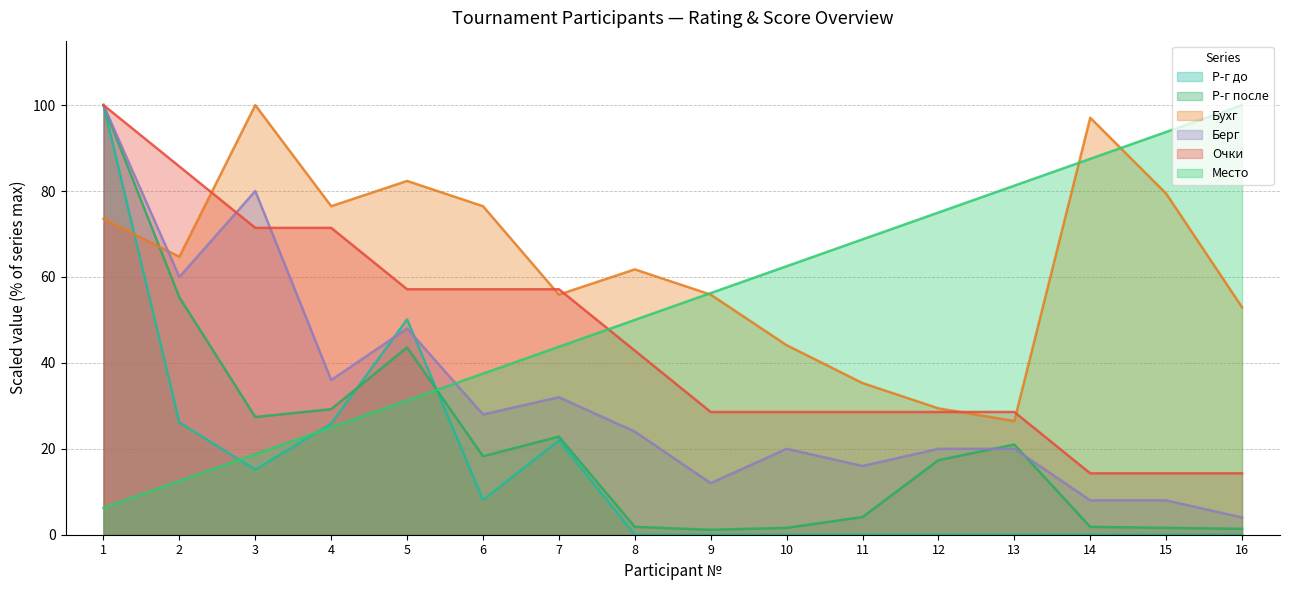

Count the number of categories in the chart.

16